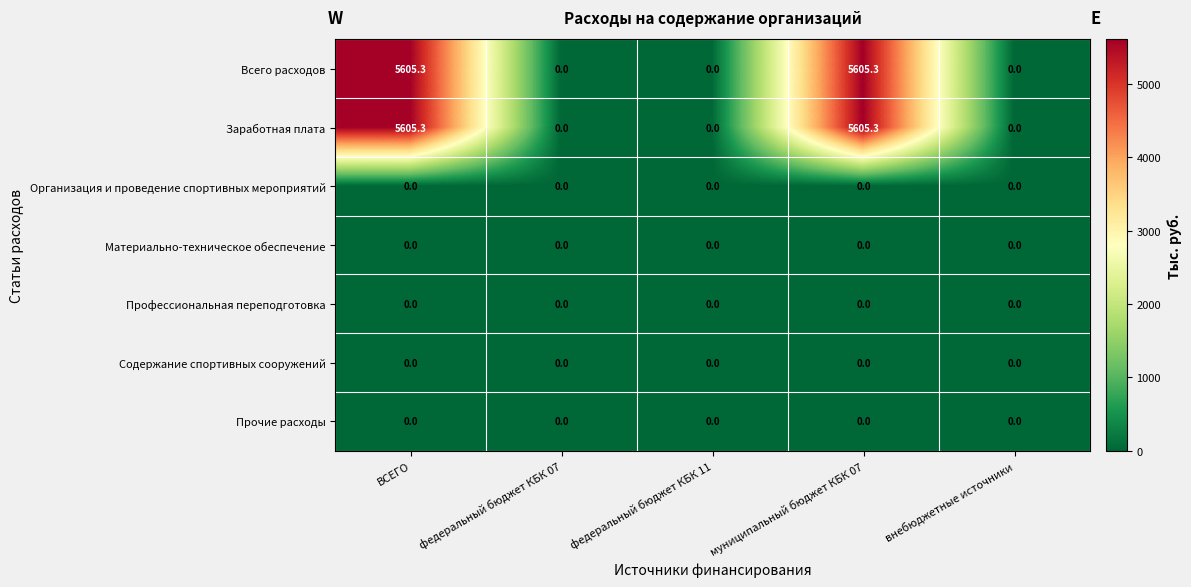

The value of Заработная плата at федеральный бюджет КБК 11 is 2815.4. True or false?

False